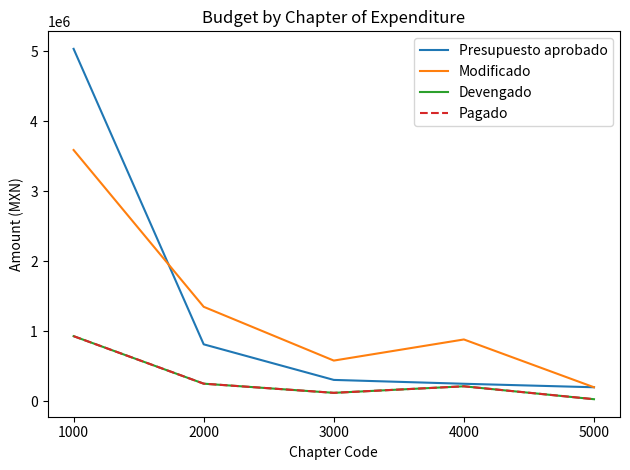

What is the value of the Devengado point at the 3rd from the left?

120391.1